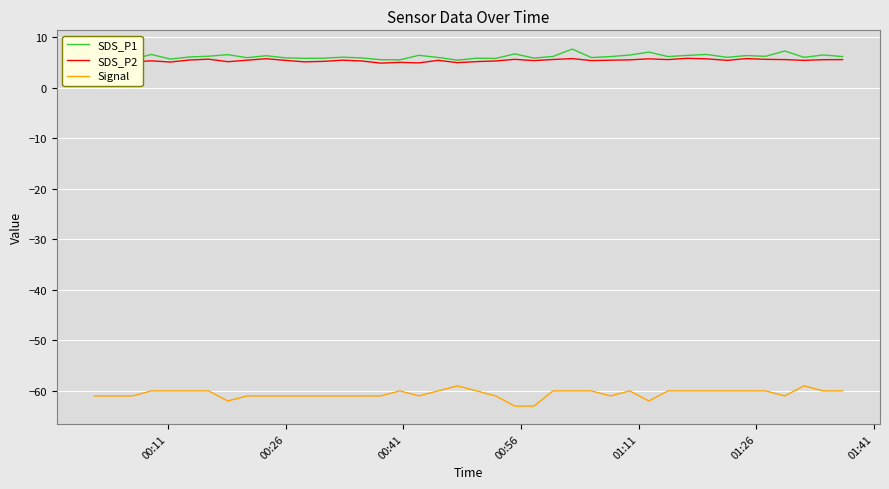

Which series has the widest spread of values?

Signal